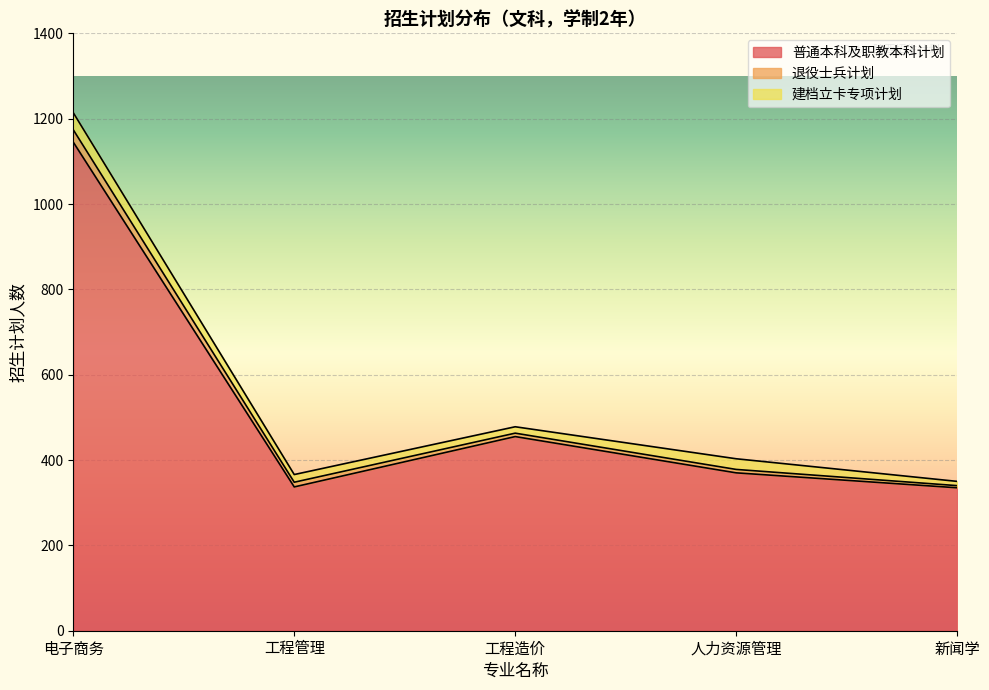

Which series changed the most between 电子商务 and 人力资源管理?

普通本科及职教本科计划